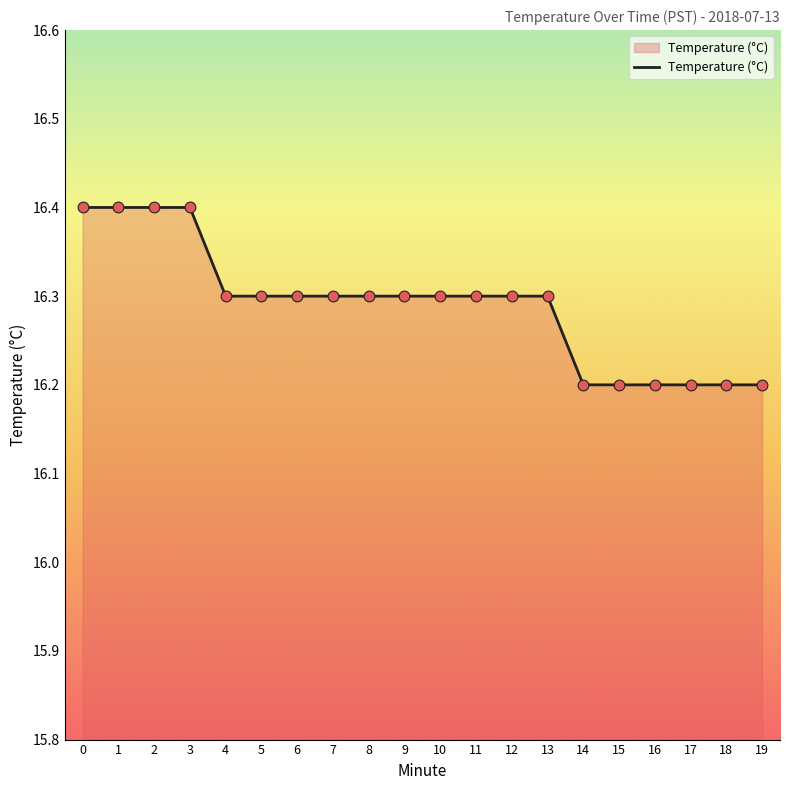

Approximately how many times larger is the value at 18 compared to 8?

1.0